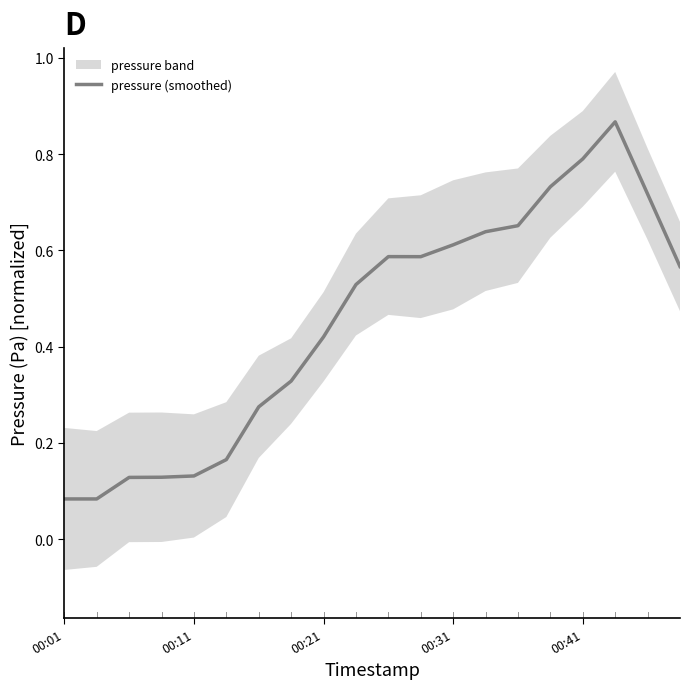

True or false: the data shows 0.1 at 00:01.

True